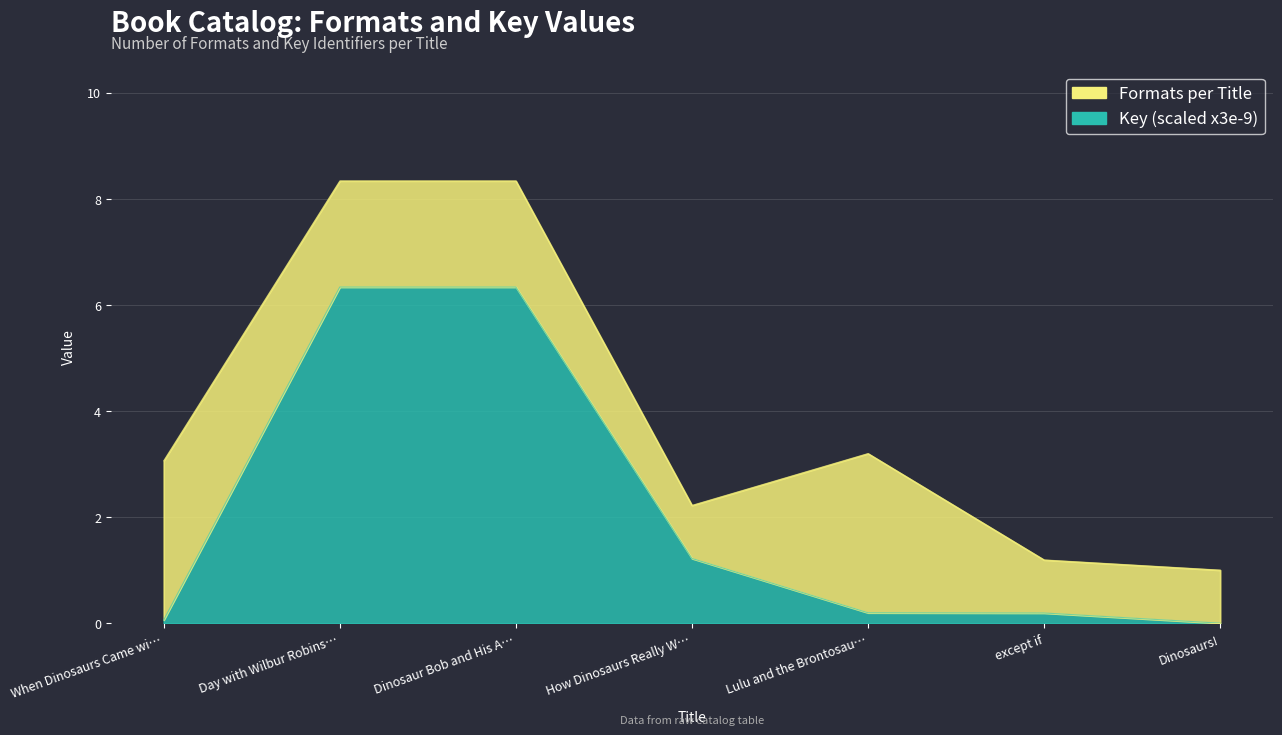

Between Dinosaurs! and except if, which is larger?

except if